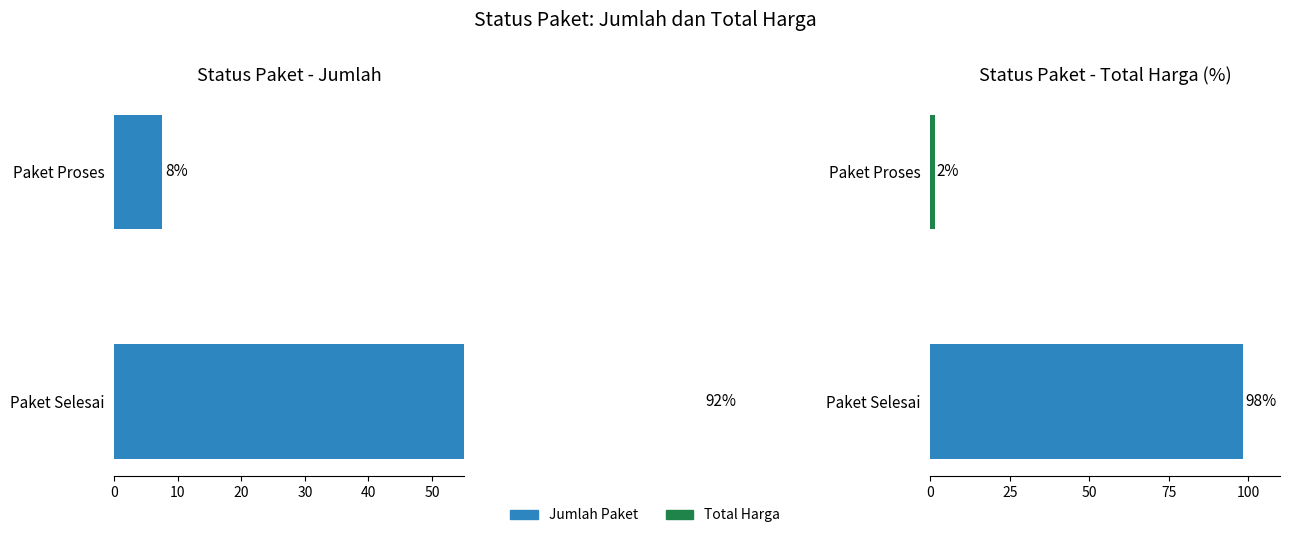

How many groups of bars are there?

2